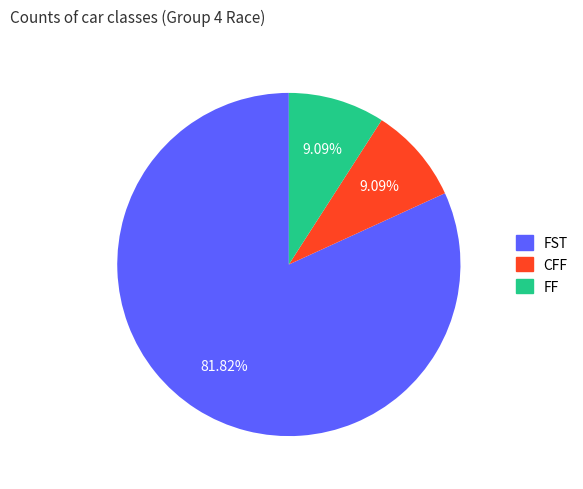

Does any single category account for the majority?

Yes